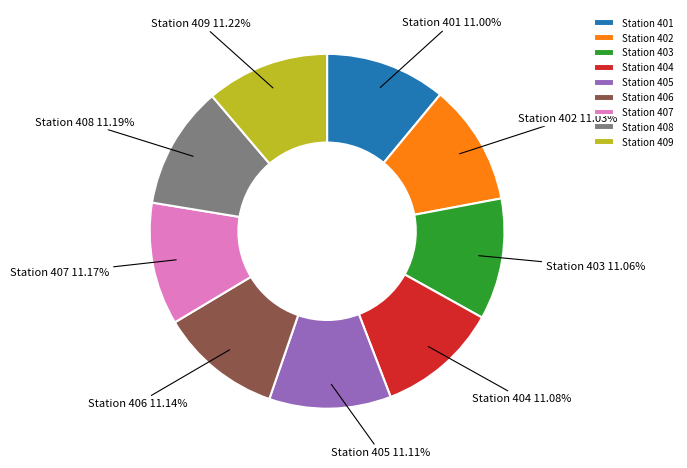

Does Station 407 account for over 50% of the chart?

No